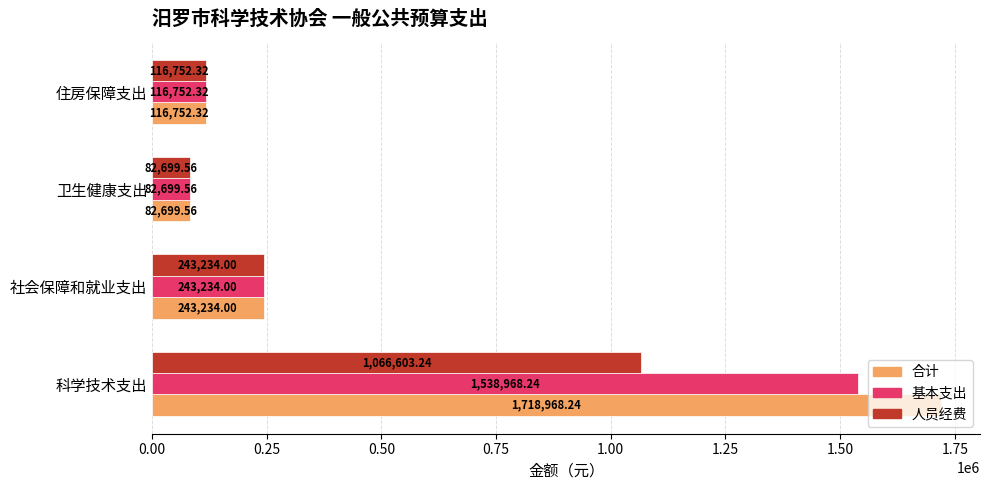

How many categories are shown in the chart?

4